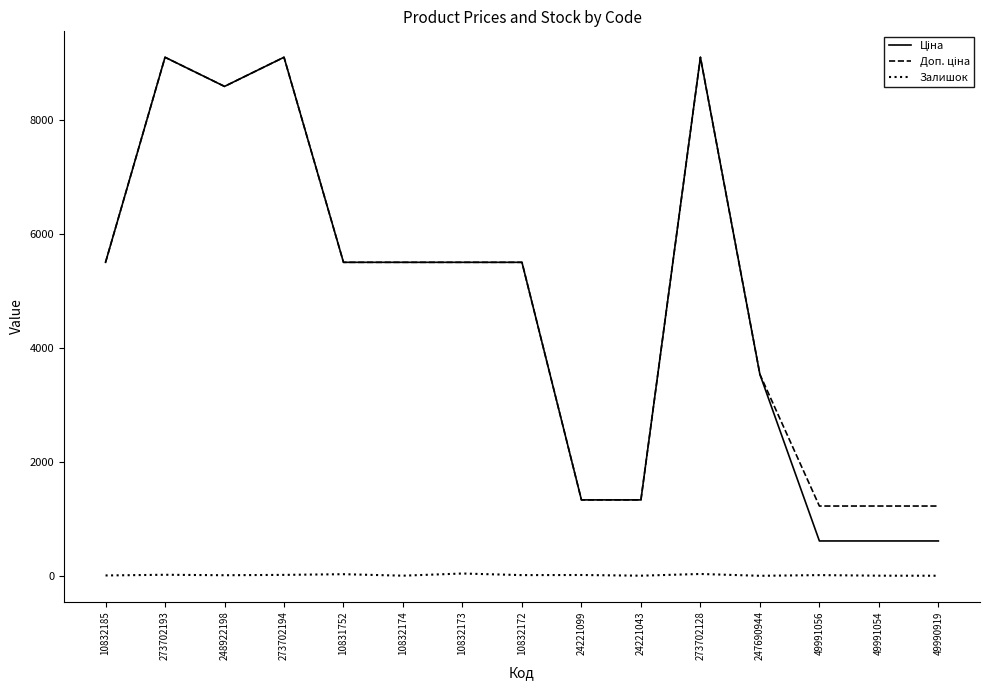

True or false: Залишок has a value of 4.0 at 10832174.

True